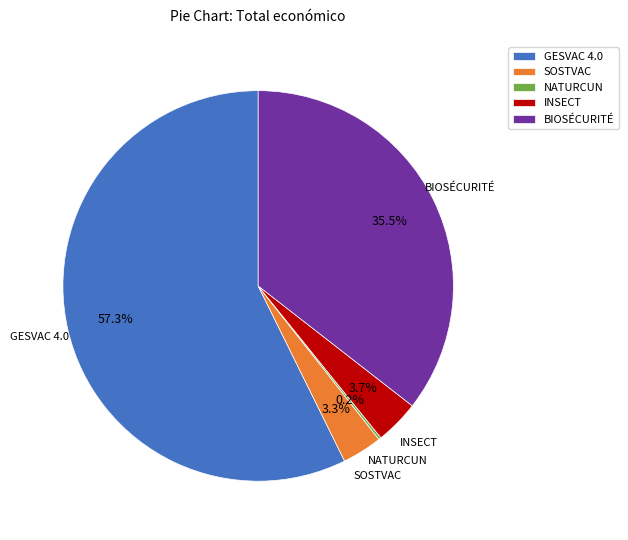

Does any single category account for the majority?

Yes